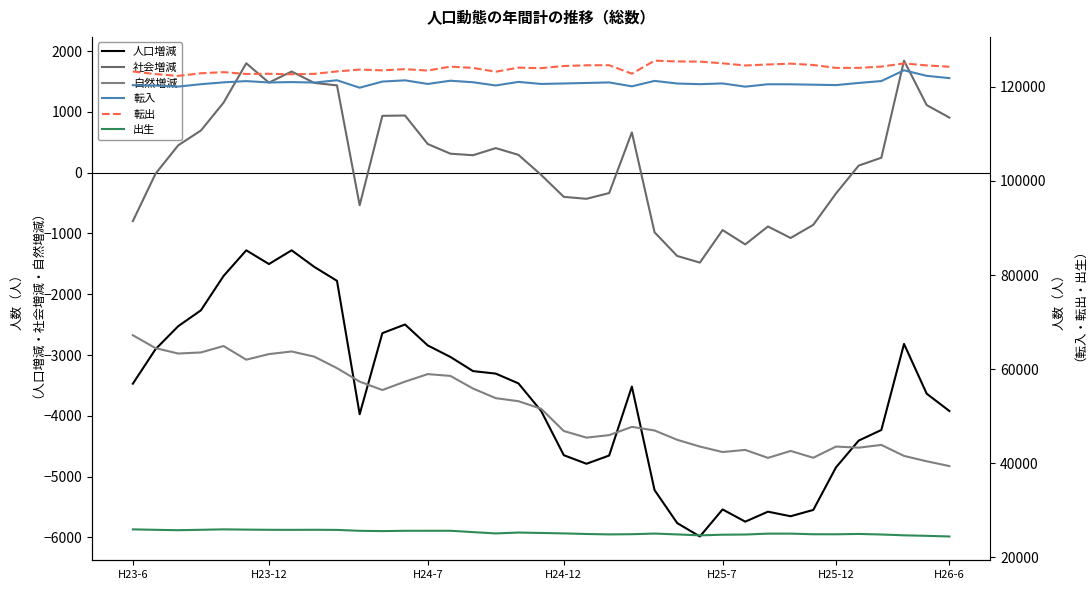

Rank the categories by 転出 value from highest to lowest.

23, 24, 25, 26, 34, 29, 28, 30, 21, 20, 35, 27, 19, 14, 33, 36, 17, 32, 31, 15, 18, 12, 10, 11, 13, 9, H23-6, 16, H25-7, H24-12, 22, H26-6, 8, H25-12, H23-12, 7, H24-7